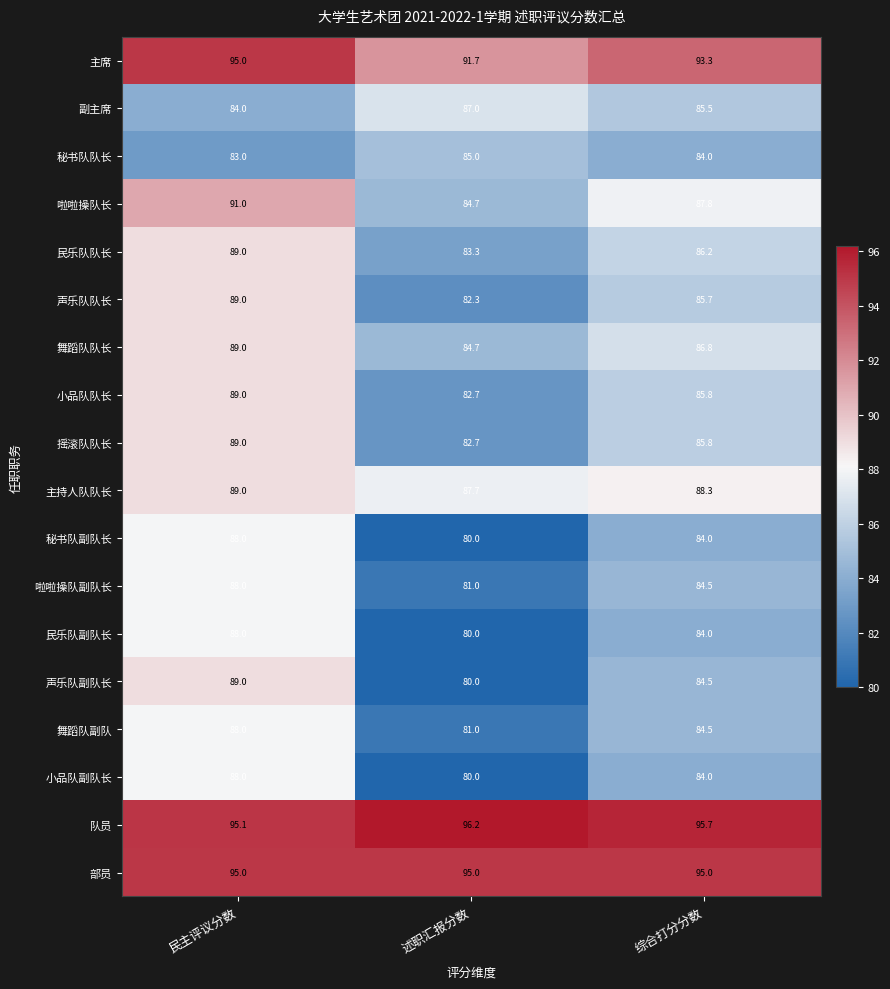

What is the total value across all series at 综合打分分数?

1565.4